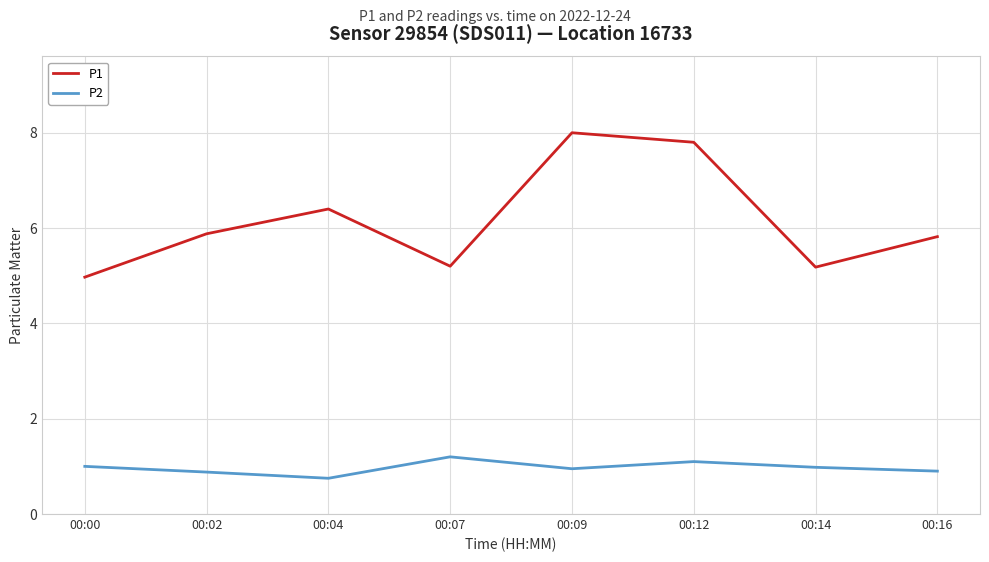

What is the total value across all series at 00:16?

6.7